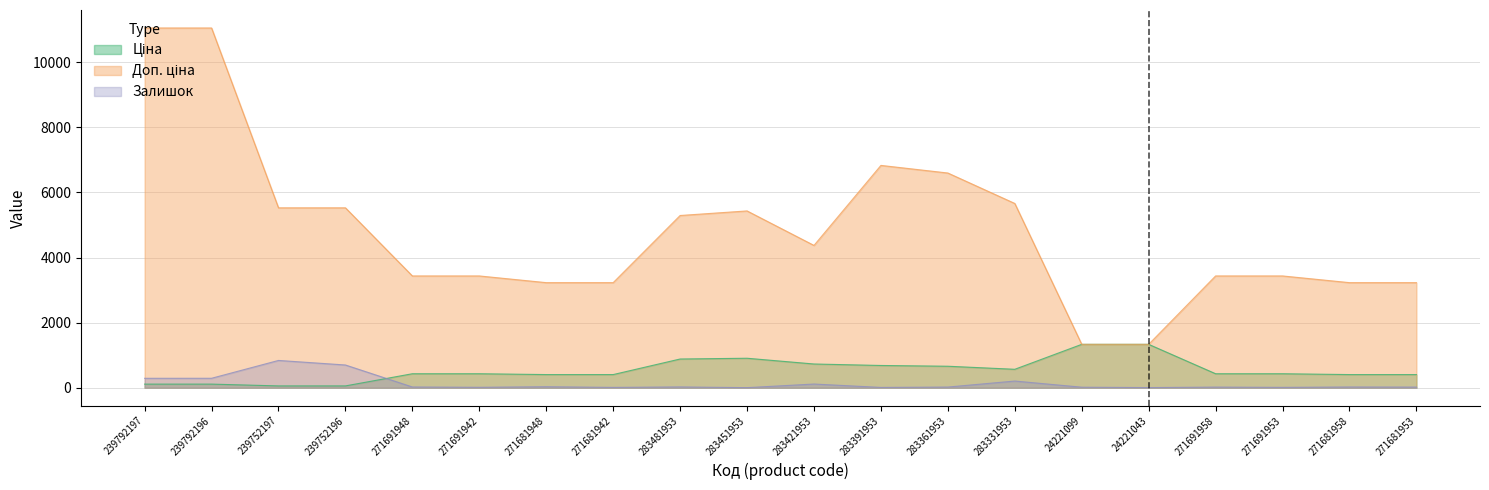

How many lines are shown in the chart?

3